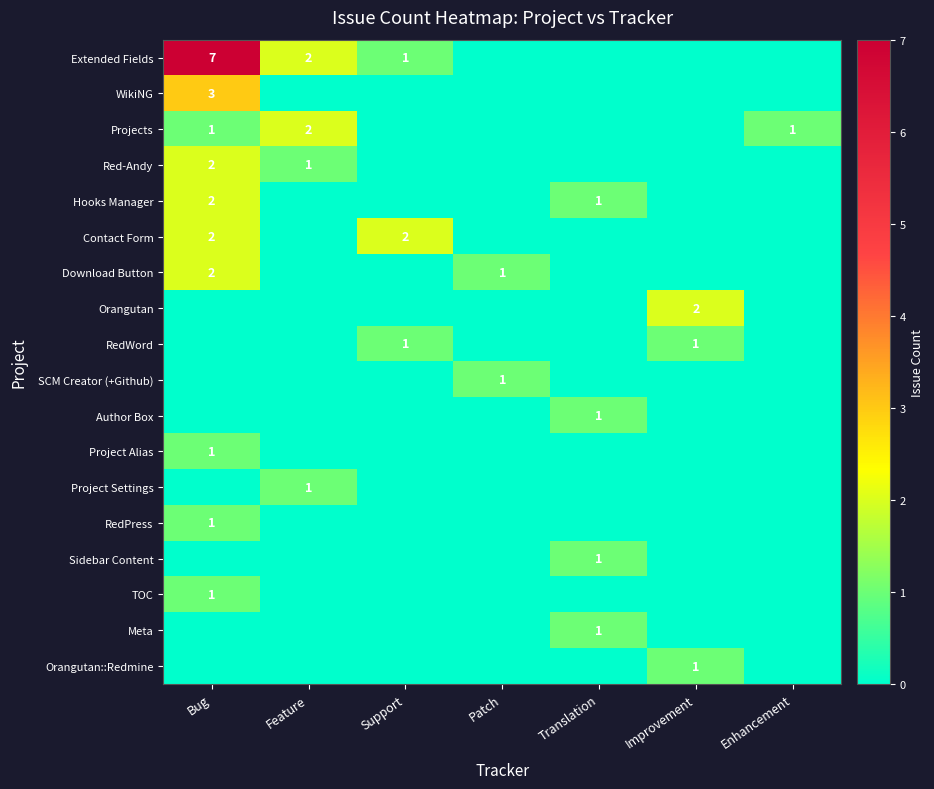

Is it true that Orangutan equals 0 at Improvement?

False